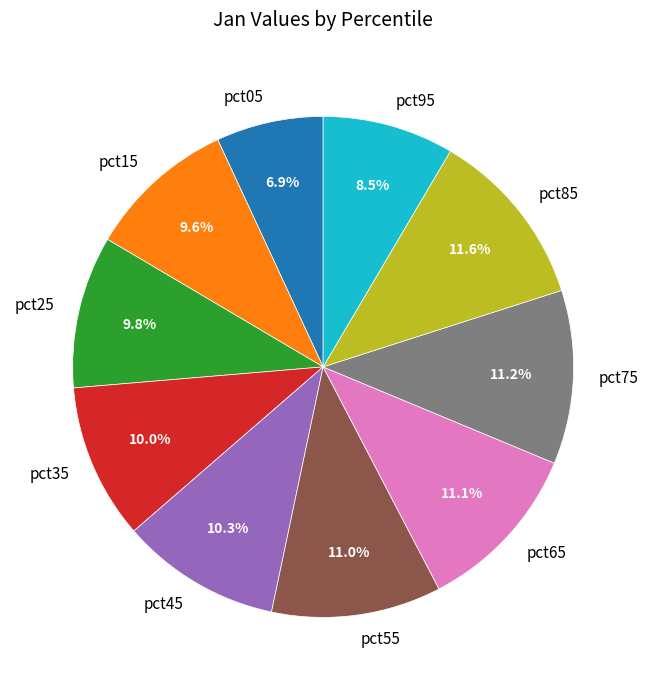

Combined, do pct45 and pct15 account for over 50%?

No